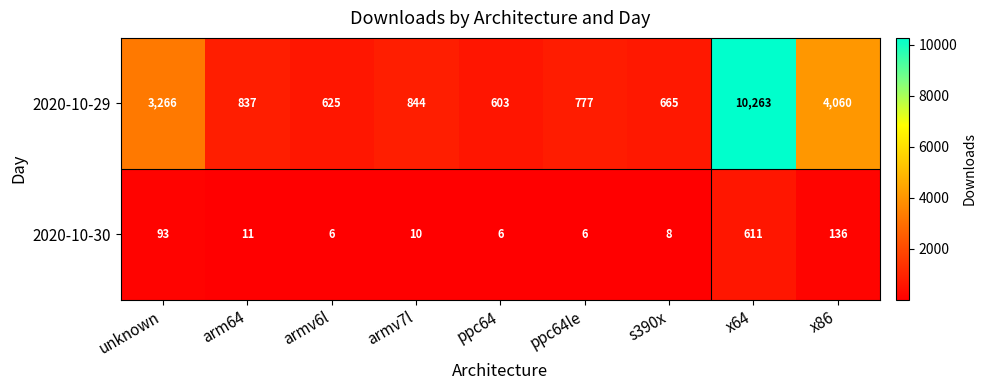

The value of 2020-10-29 at arm64 is 837. True or false?

True